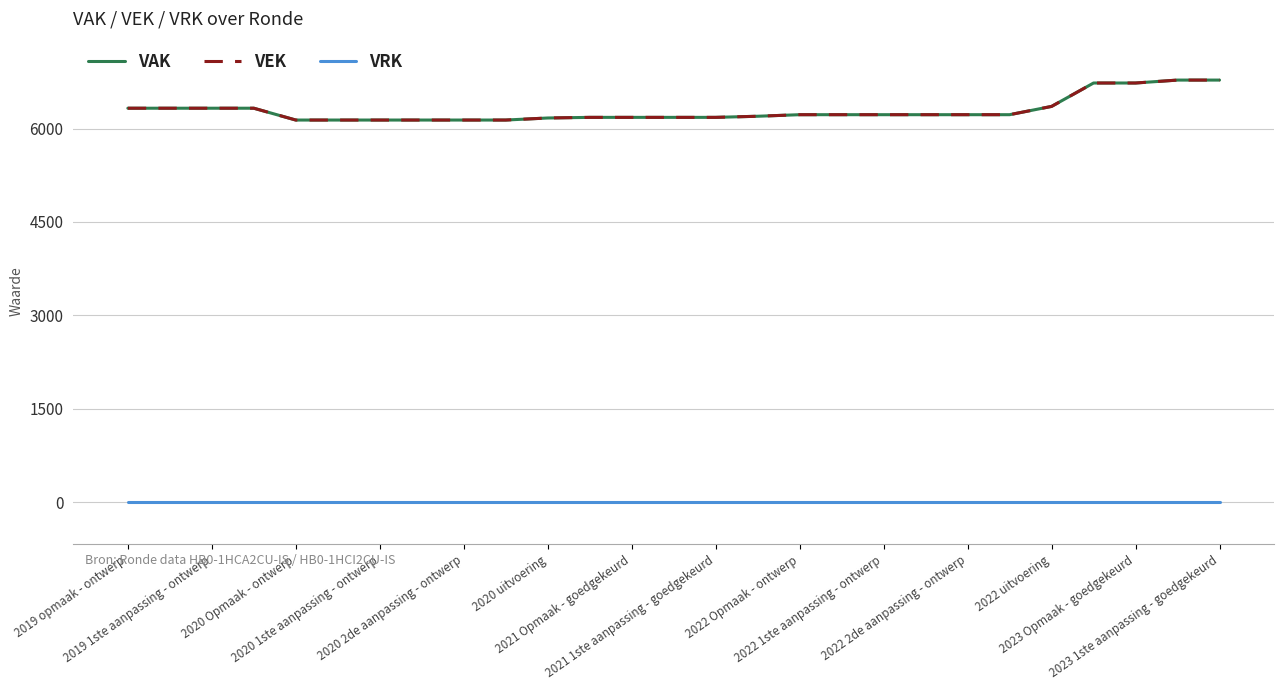

What is the maximum value shown in the chart?

6778